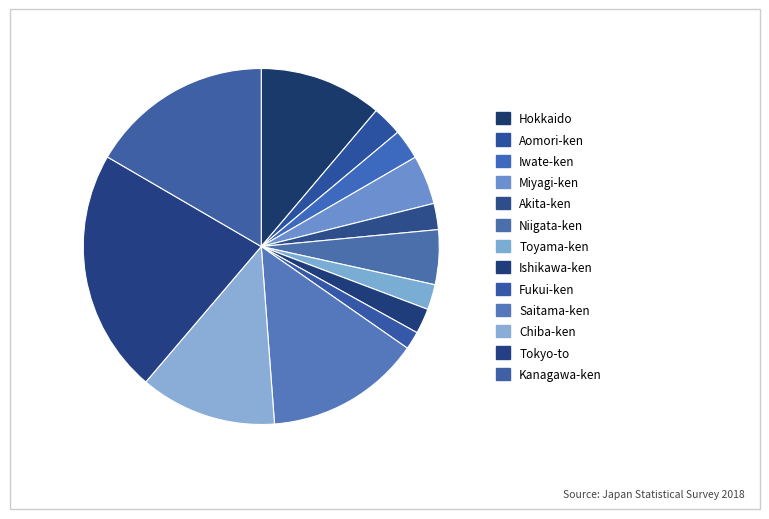

How many segments does this pie chart have?

13